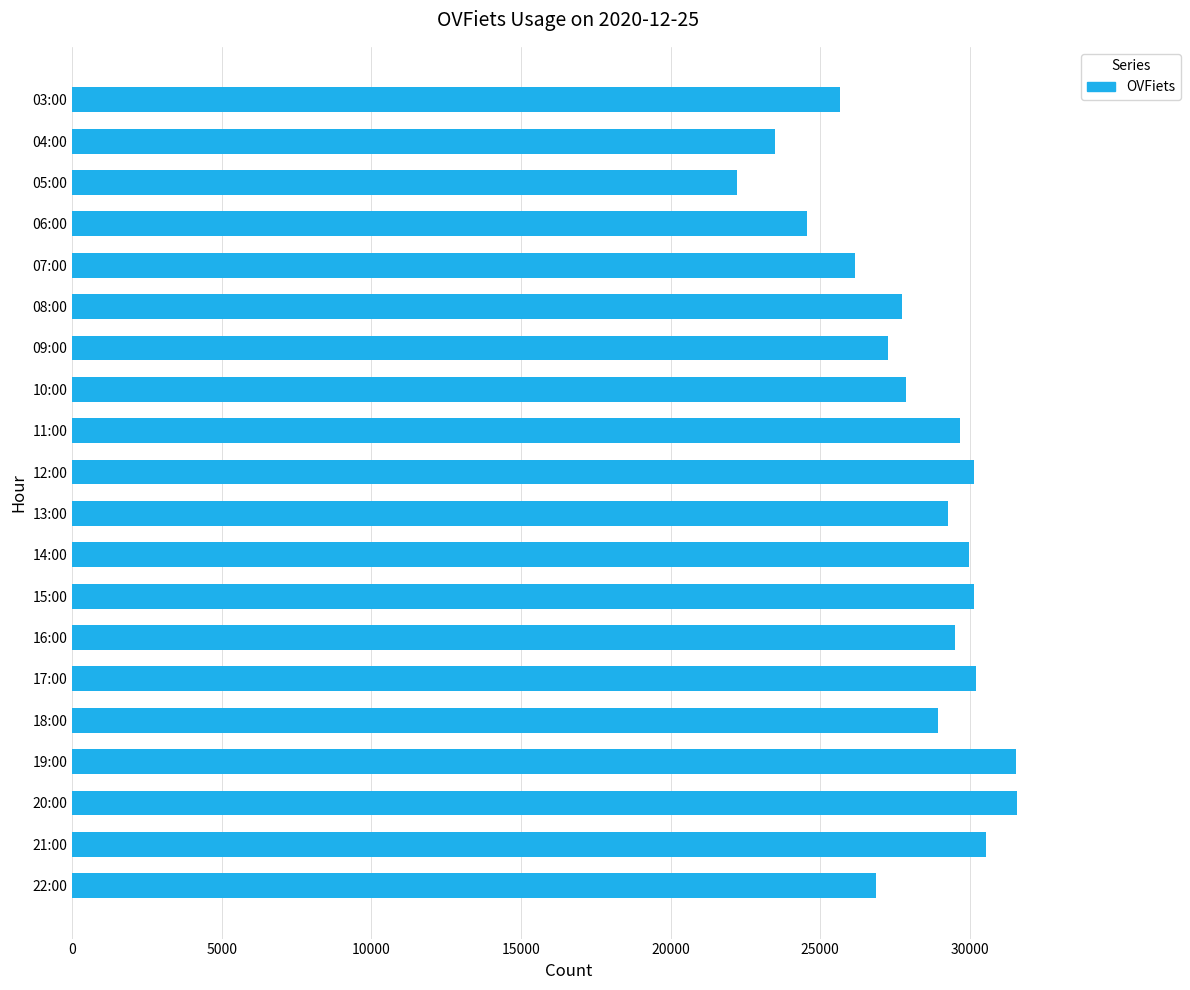

Between 06:00 and 22:00, which is larger?

22:00